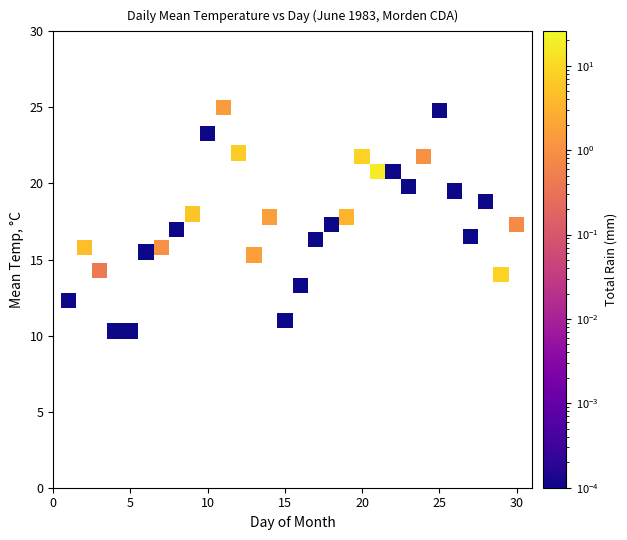

What is the range of Y values (max minus min)?

14.7